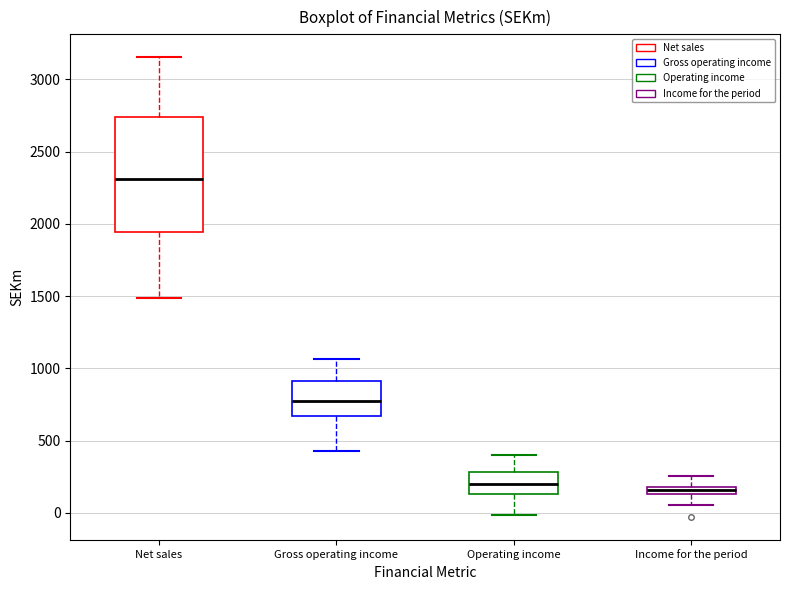

Where does the median line of the box for Net sales sit on the y-axis? The values are not printed on the chart, so give them approximately, as read against the axis.

2300